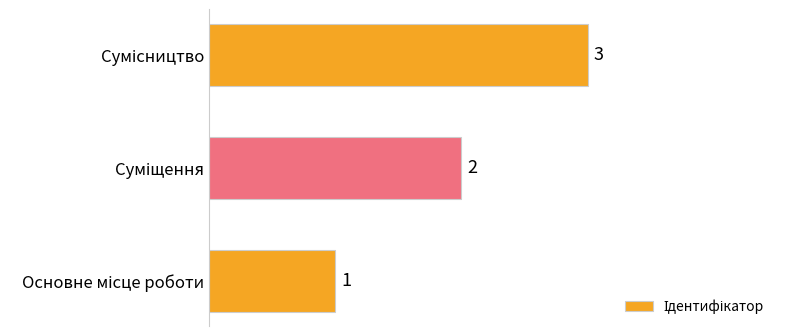

Count the values in the range 1 to 3.

3